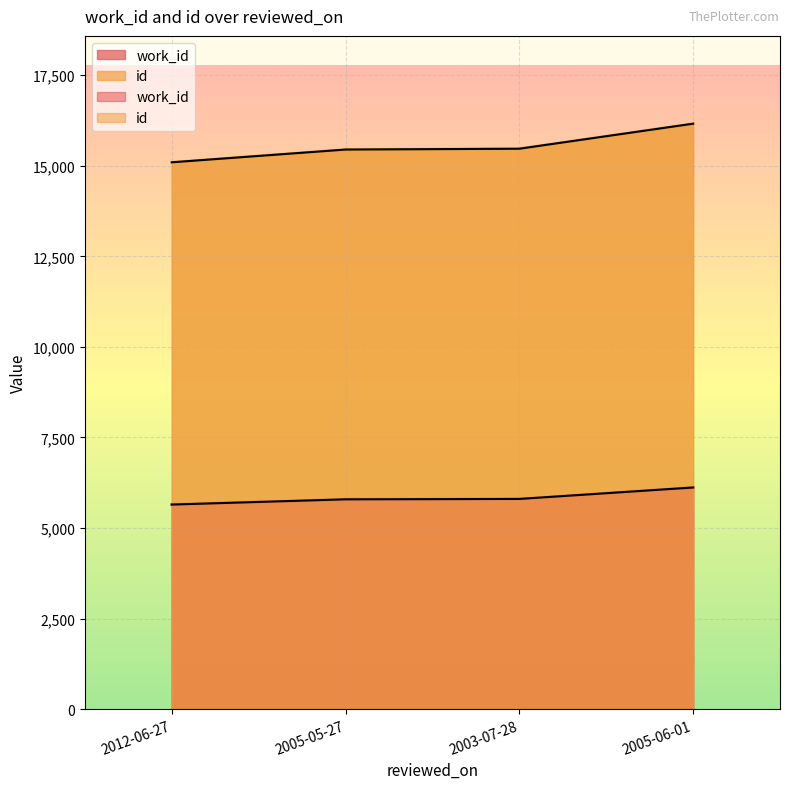

Reading right to left, list all the values displayed in this chart.

work_id: 6118	5802	5791	5647
id: 16161	15470	15447	15095